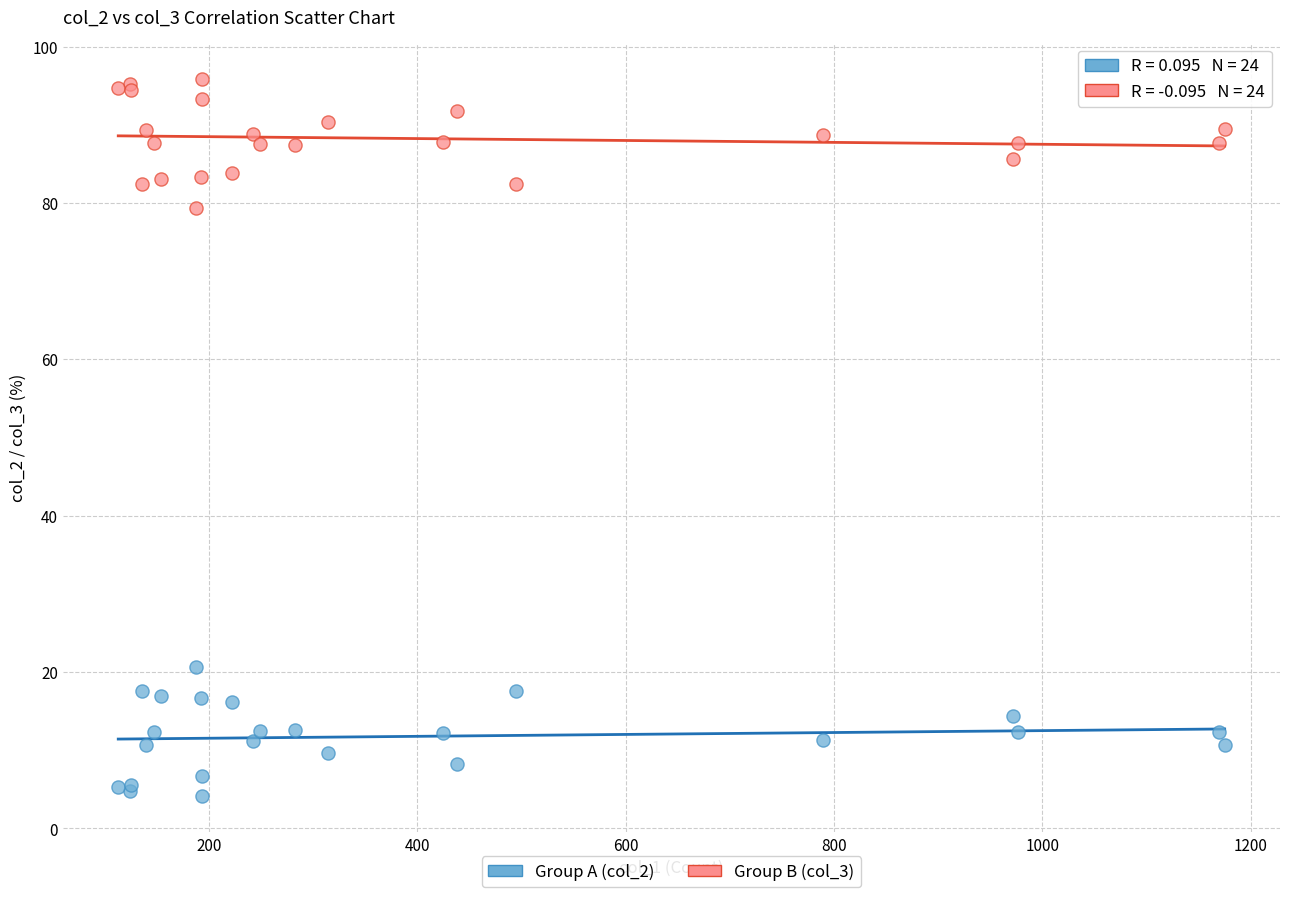

Which series contains the highest Y value?

Group B (col_3)